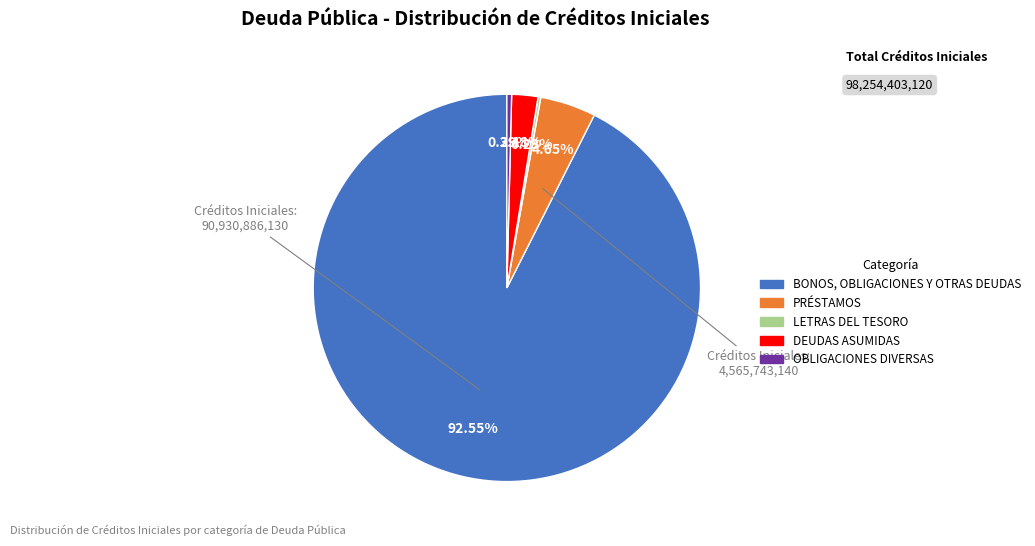

To the nearest percent, what percentage of the pie is PRÉSTAMOS?

5%